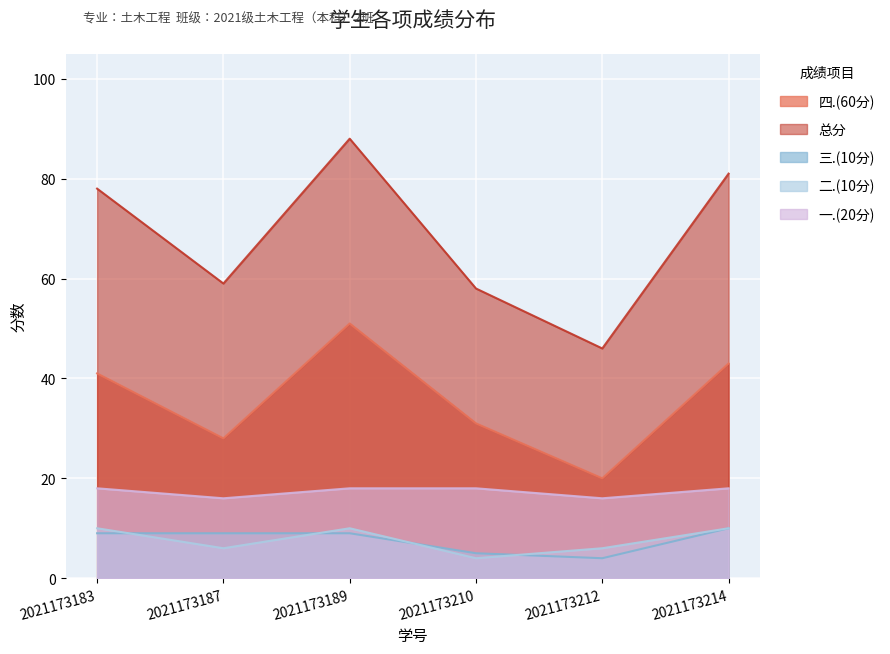

What are all the series names shown in the legend?

四.(60分), 总分, 三.(10分), 二.(10分), 一.(20分)